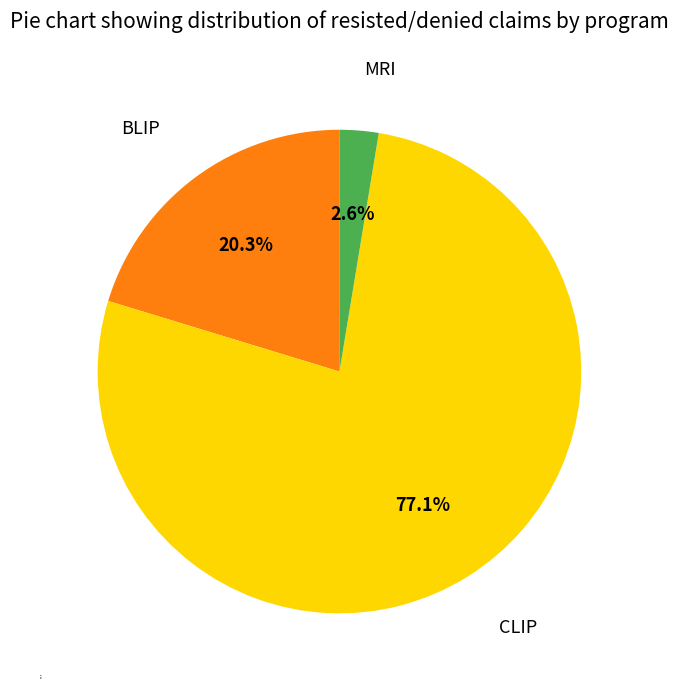

Which category has the biggest portion of the pie?

CLIP